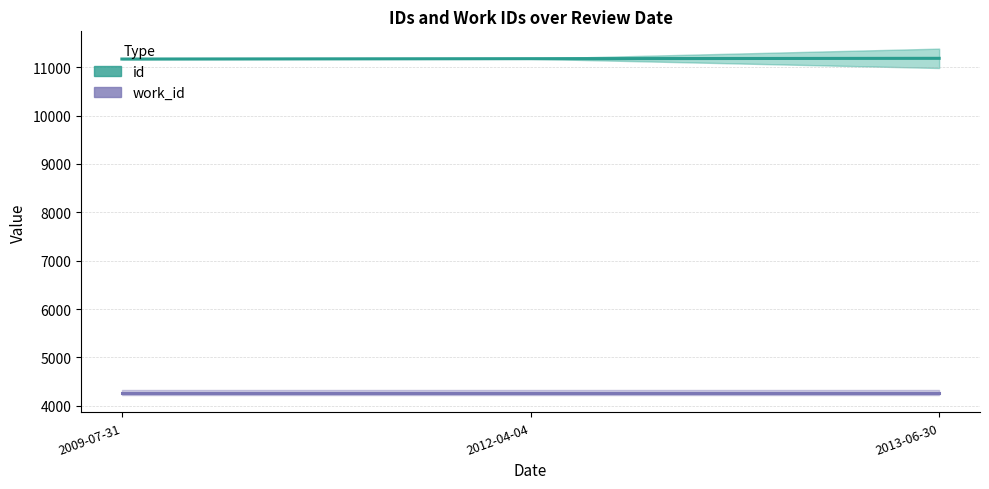

What is the difference between the id values at 2012-04-04 and 2009-07-31?

7.2